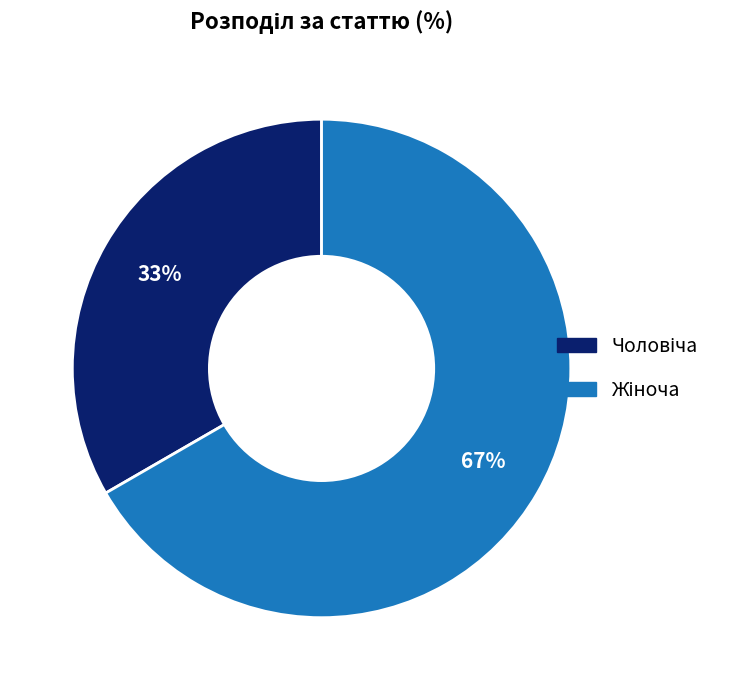

To the nearest percent, what is the average slice percentage?

50%